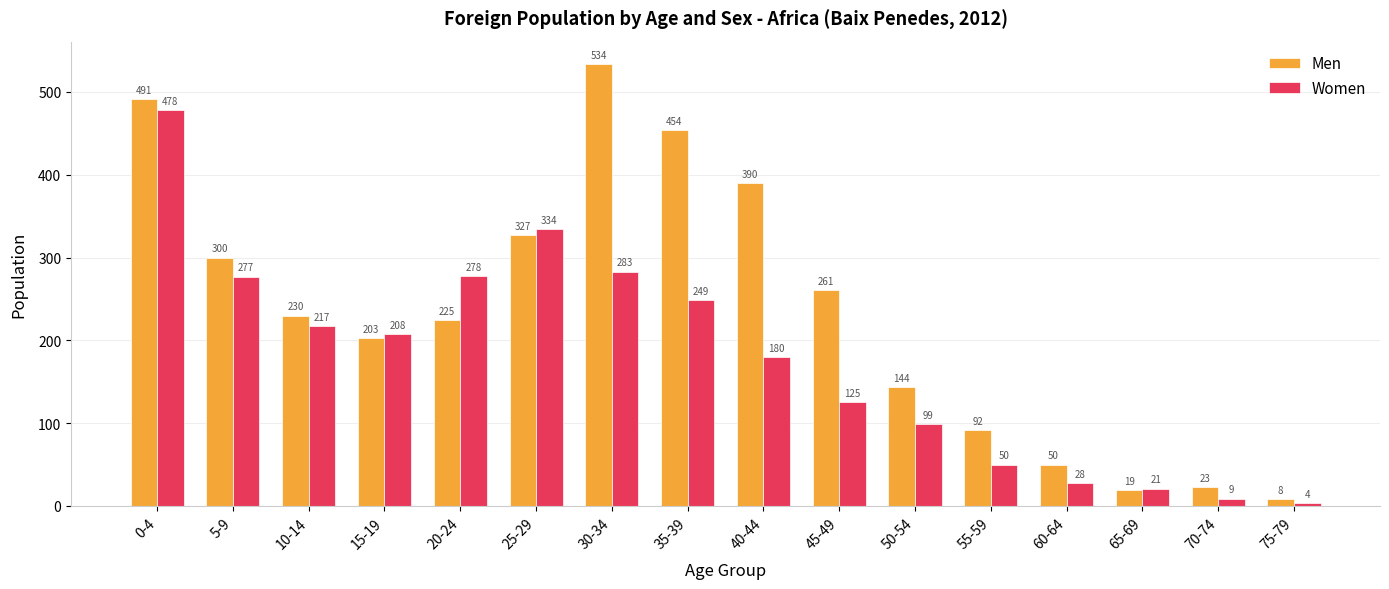

Reading right to left, list all the values displayed in this chart.

Men: 8	23	19	50	92	144	261	390	454	534	327	225	203	230	300	491
Women: 4	9	21	28	50	99	125	180	249	283	334	278	208	217	277	478